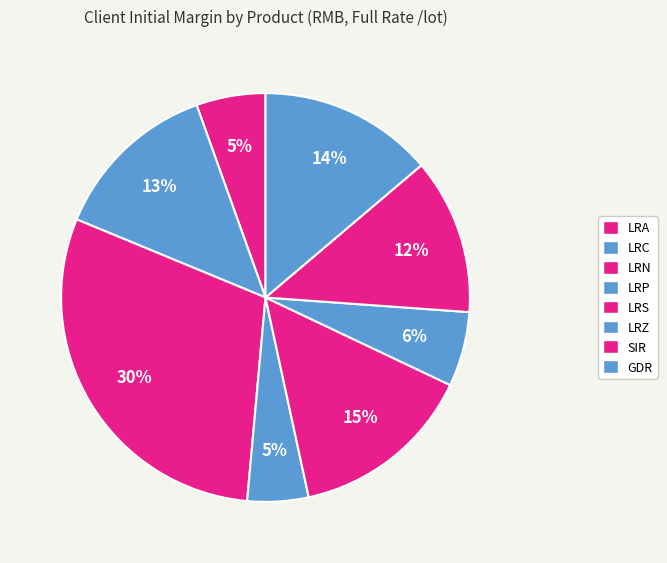

How many segments does this pie chart have?

8